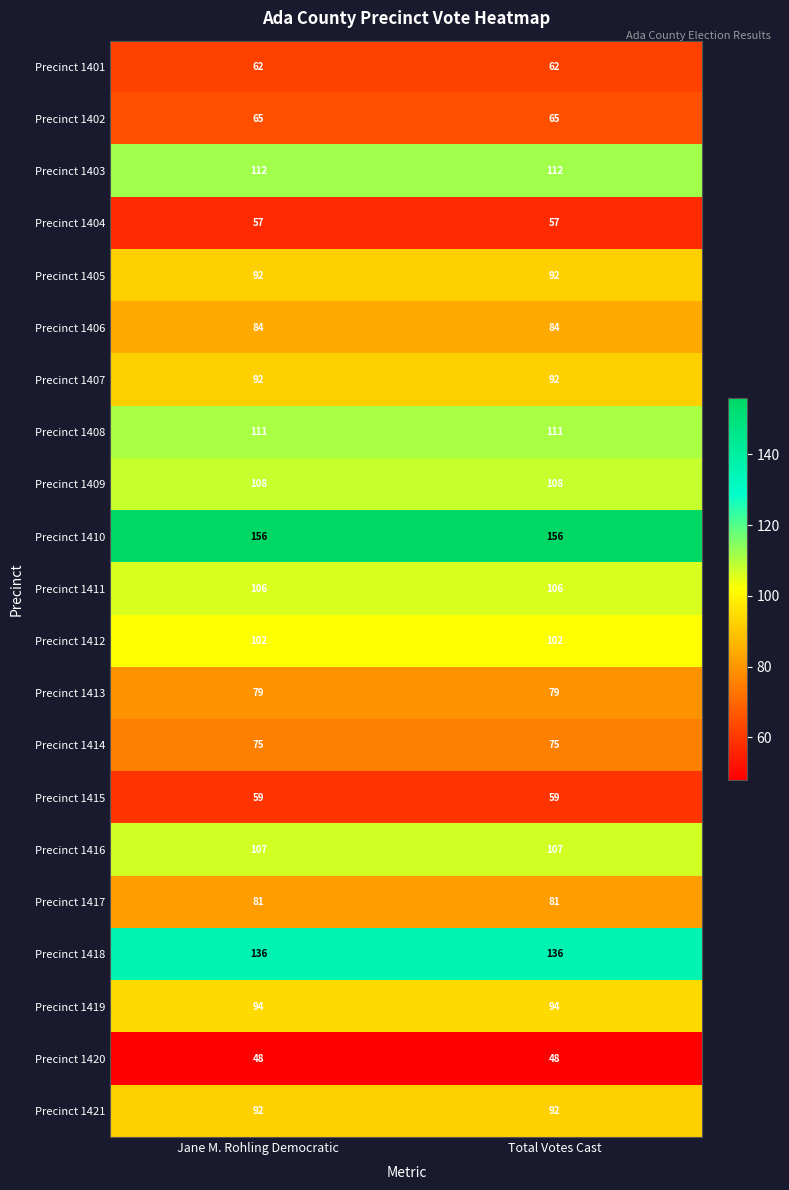

What is the difference between the highest and lowest values at Total Votes Cast?

108